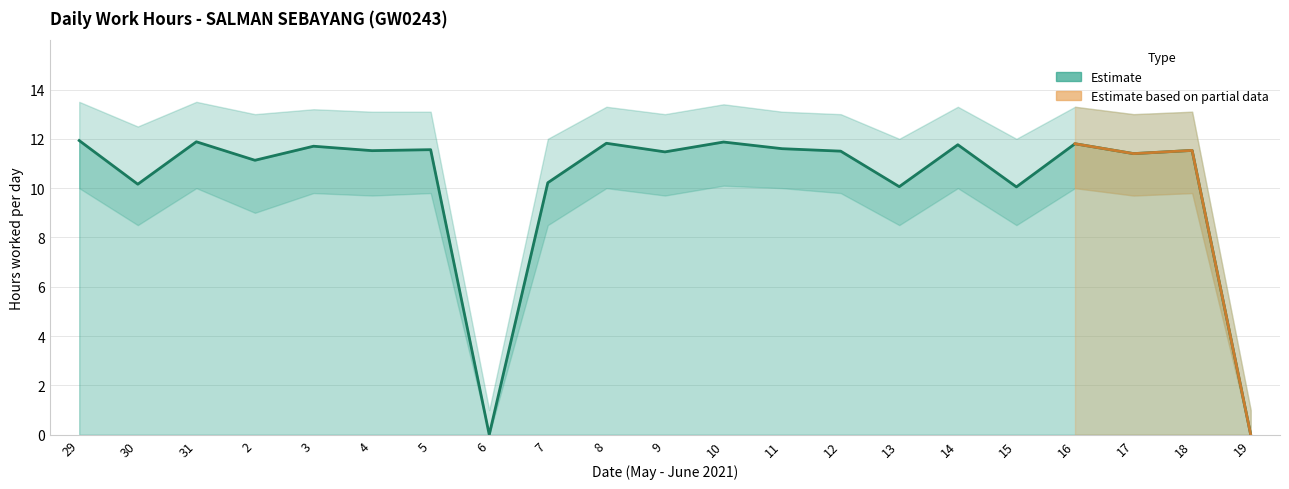

Reading left to right, list all the values displayed in this chart.

11.9	10.2	11.9	11.1	11.7	11.5	11.6	0.0	10.2	11.8	11.5	11.9	11.6	11.5	10.1	11.8	10.1	11.8	11.4	11.5	0.0